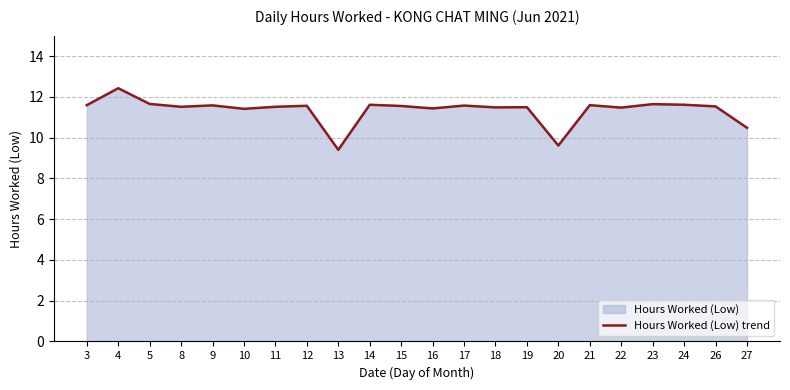

True or false: there are more than 0 points higher than both neighbors.

True